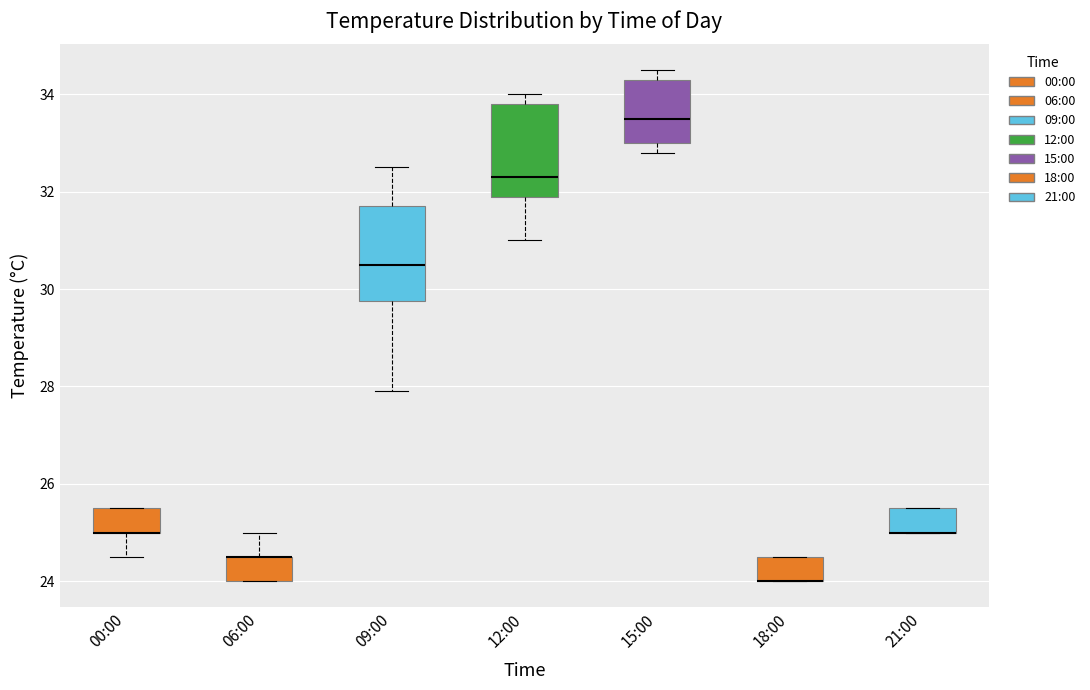

Reading left to right, read every box against the y-axis: the position of its median line, the range the box covers, and the ends of its whiskers. The values are not printed on the chart, so give them approximately, as read against the axis.

00:00: median 25.0 (drawn on the box's lower edge), box 25.0 to 25.6, whiskers 24.6 to 25.6
06:00: median 24.6 (drawn on the box's upper edge), box 24.0 to 24.6, whiskers 24.0 to 25.0
09:00: median 30.6, box 29.8 to 31.8, whiskers 28.0 to 32.6
12:00: median 32.4, box 32.0 to 33.8, whiskers 31.0 to 34.0
15:00: median 33.6, box 33.0 to 34.4, whiskers 32.8 to 34.6
18:00: median 24.0 (drawn on the box's lower edge), box 24.0 to 24.6, whiskers 24.0 to 24.6
21:00: median 25.0 (drawn on the box's lower edge), box 25.0 to 25.6, whiskers 25.0 to 25.6